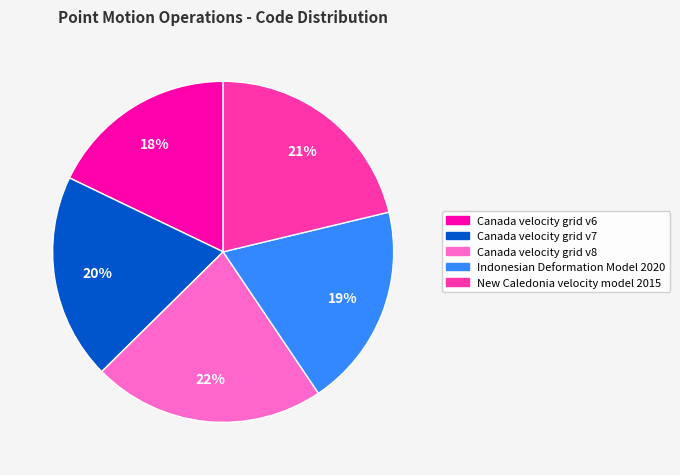

To the nearest percent, what is the difference between the Canada velocity grid v8 and Canada velocity grid v6 slice percentages?

4%